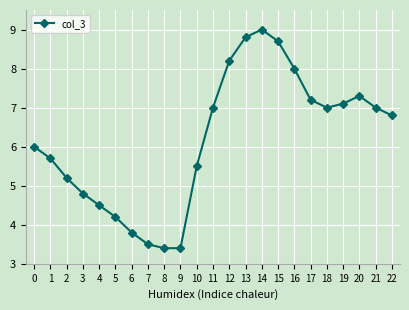

What is the ratio of the value at 14 to the value at 7?

2.6